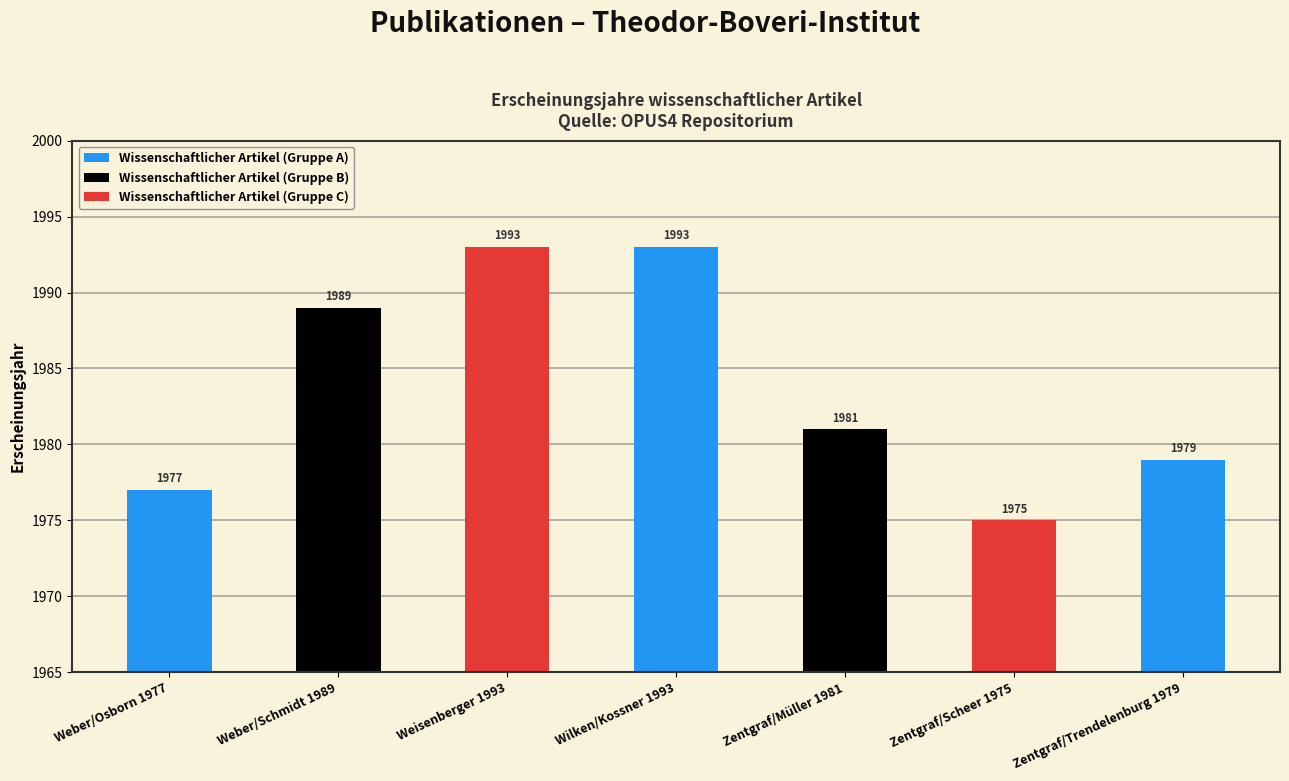

What position from the left is Zentgraf/Scheer 1975?

6